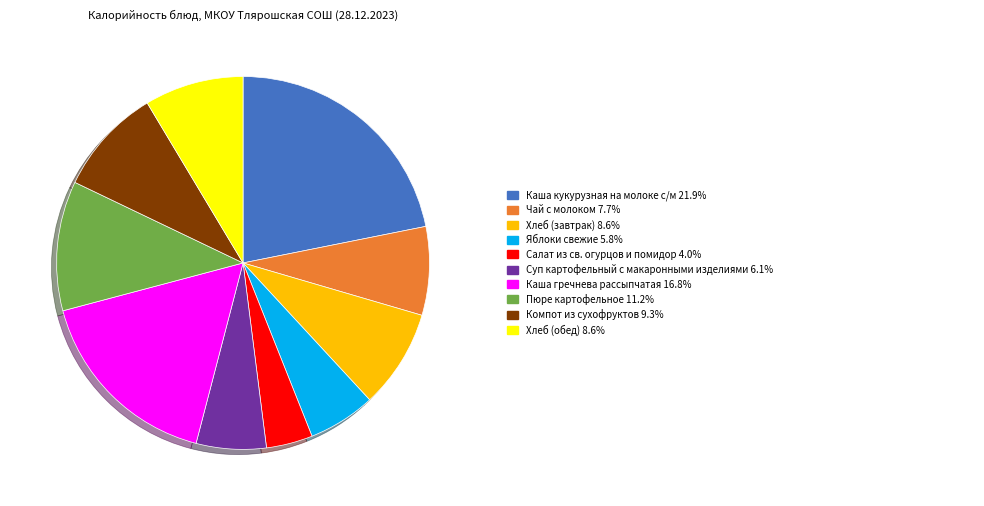

Which category has the biggest portion of the pie?

Каша кукурузная на молоке с/м